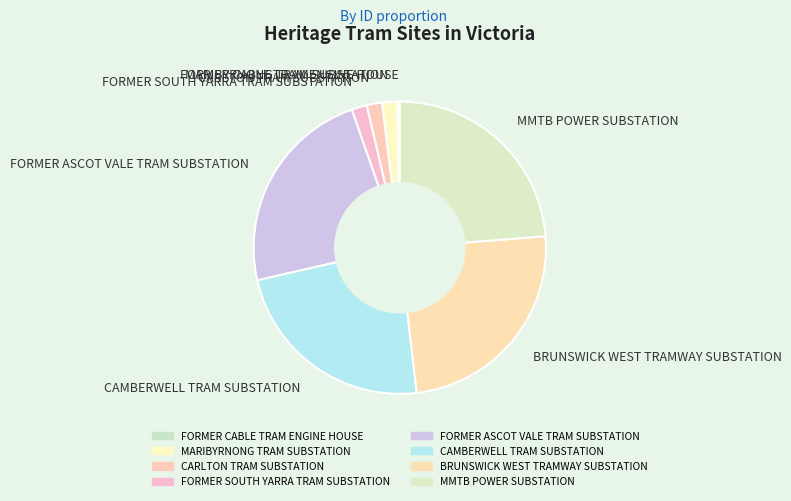

Between FORMER ASCOT VALE TRAM SUBSTATION and MARIBYRNONG TRAM SUBSTATION, which is larger?

FORMER ASCOT VALE TRAM SUBSTATION